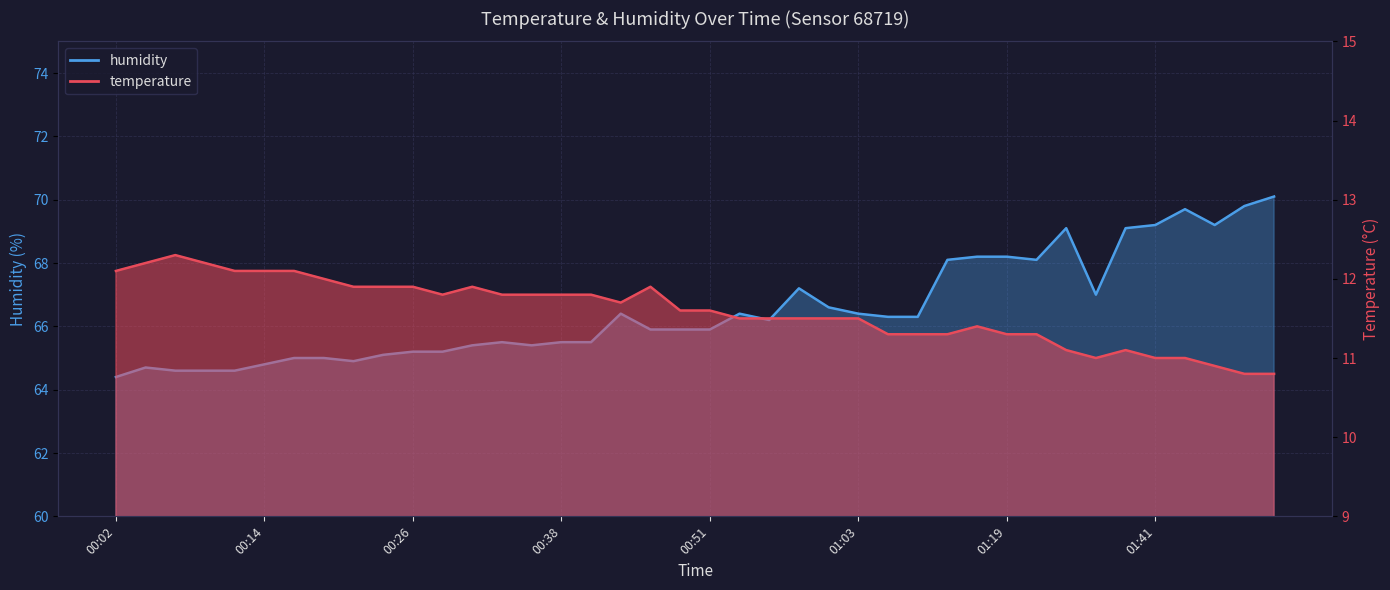

What is the difference between the maximum and minimum values in the humidity series?

5.7